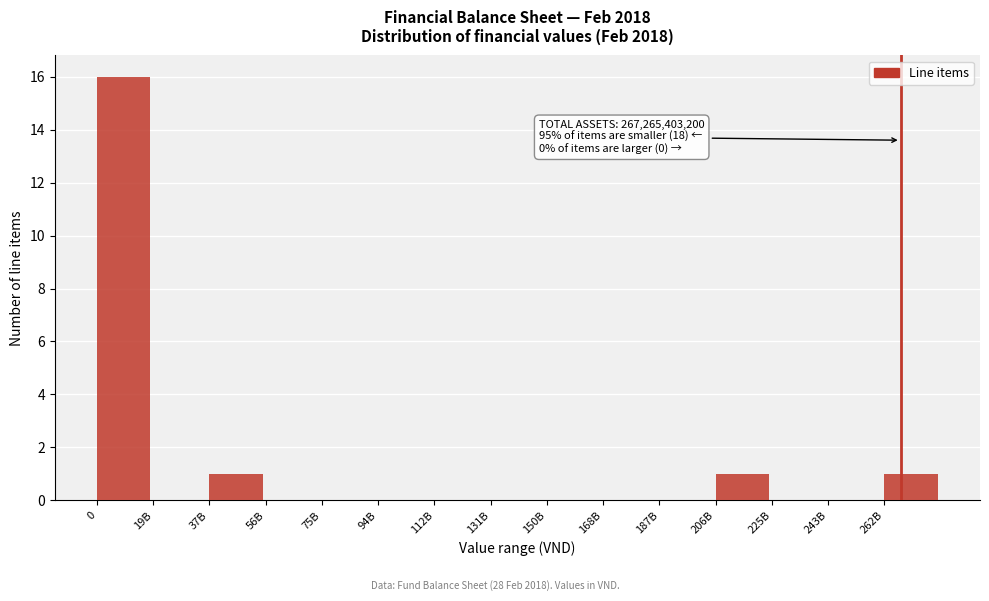

Reading right to left, what are all the values shown in this chart?

262B=1	243B=0	225B=0	206B=1	187B=0	168B=0	150B=0	131B=0	112B=0	94B=0	75B=0	56B=0	37B=1	19B=0	0=16